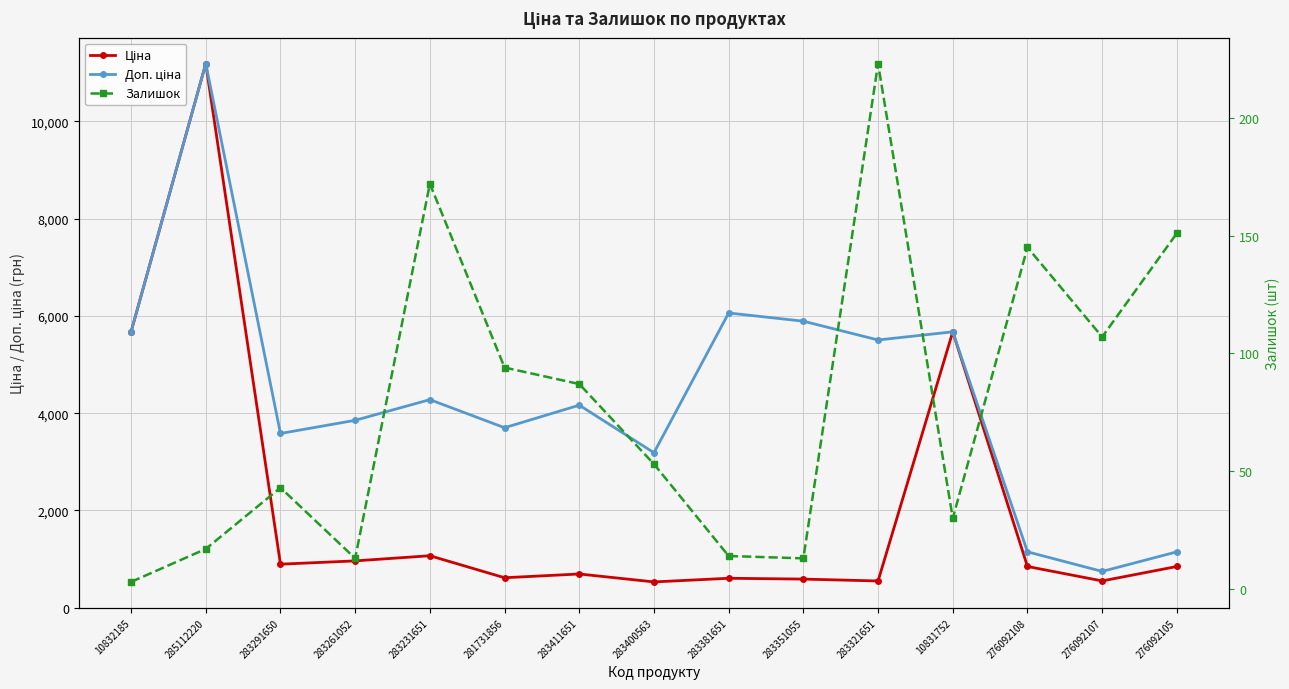

The Залишок series shows 140.3 at 276092107. True or false?

False